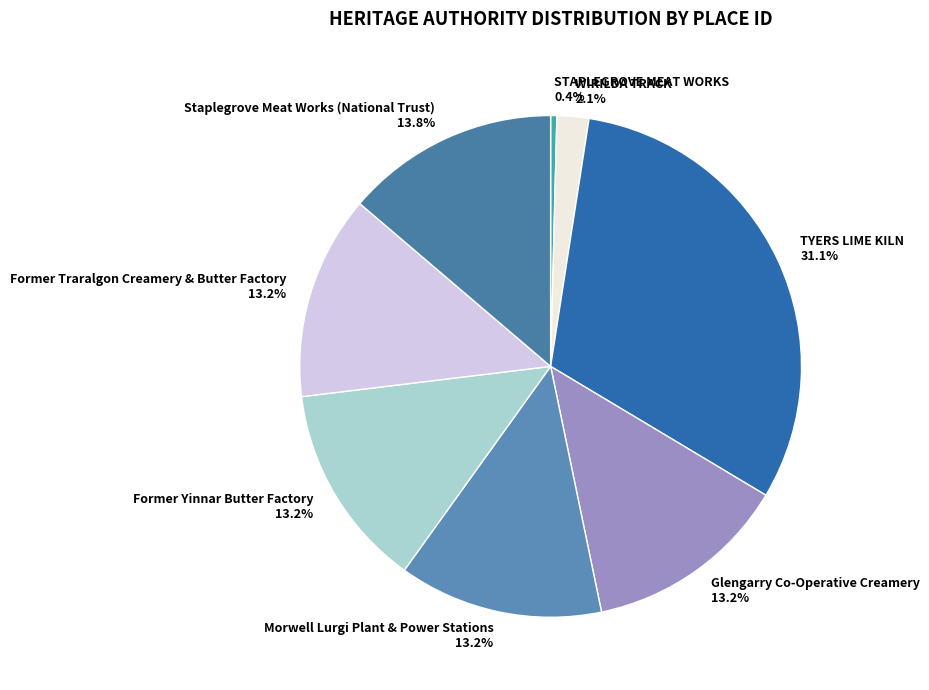

Is it true that Morwell Lurgi Plant & Power Stations is 13% of the pie?

True